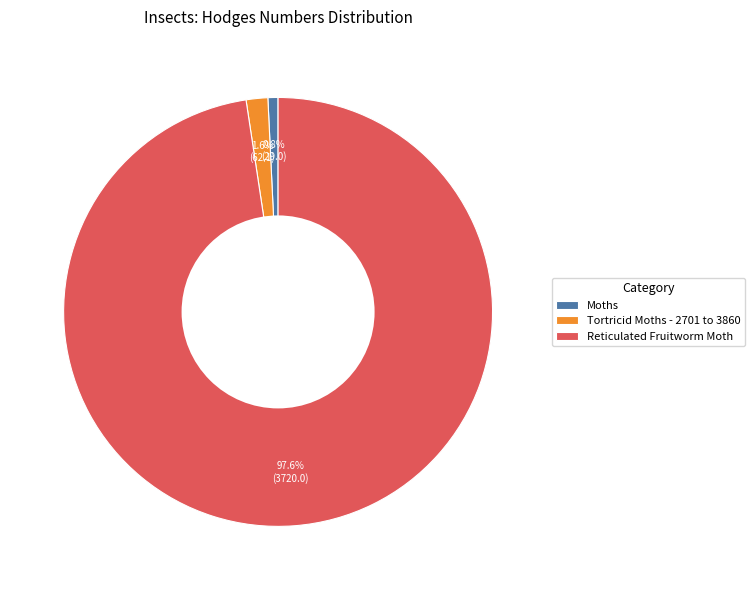

Which slice is the smallest?

Moths